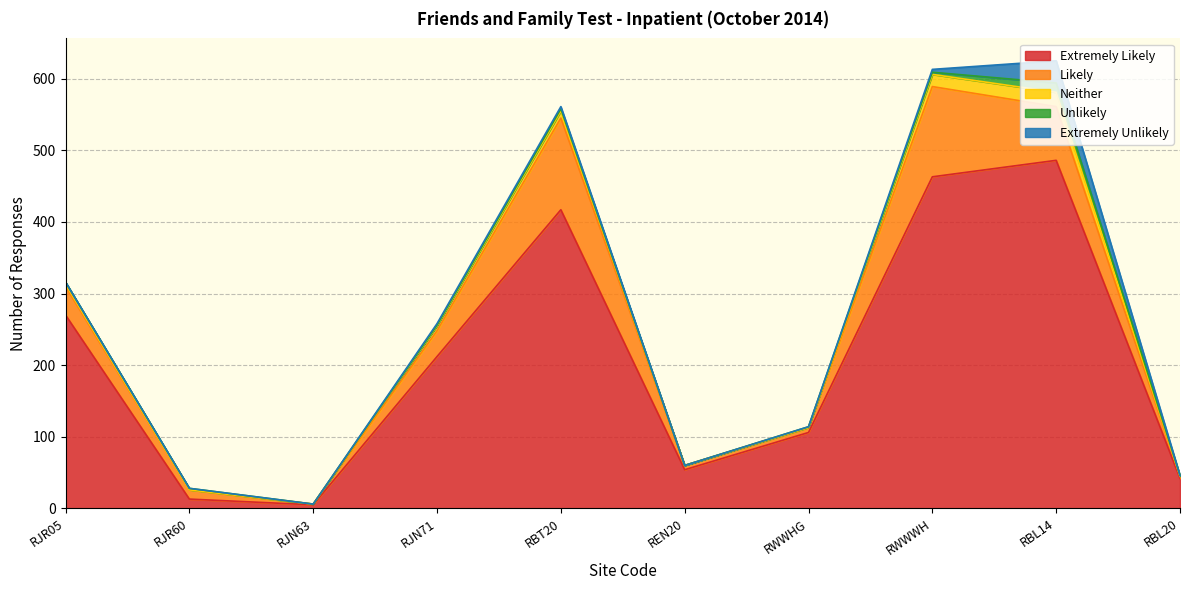

Rank the categories by Likely value from highest to lowest.

RBT20, RWWWH, RBL14, RJR05, RJN71, RJR60, RWWHG, REN20, RBL20, RJN63